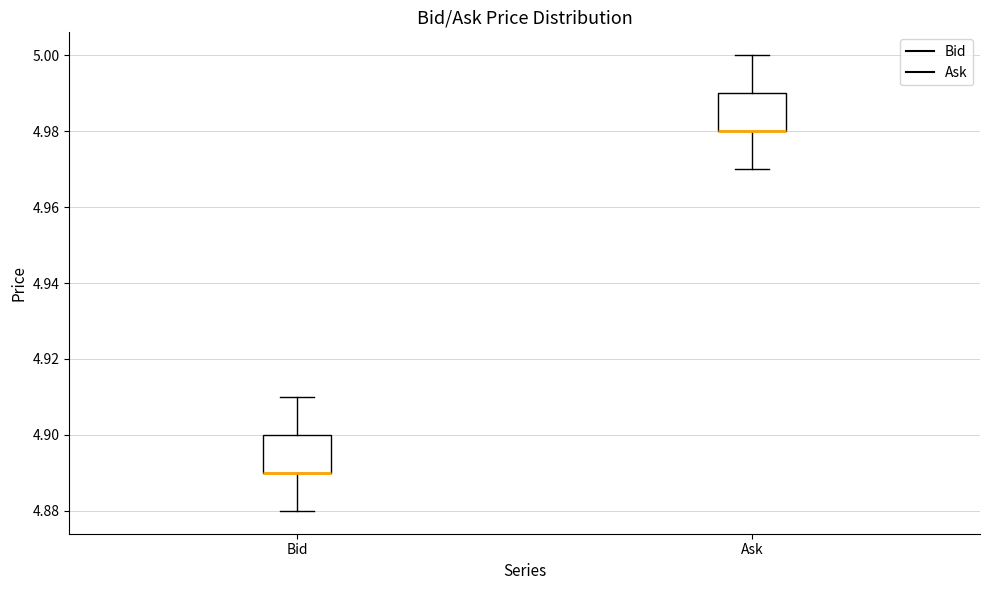

Reading left to right, read every box against the y-axis: the position of its median line, the range the box covers, and the ends of its whiskers. The values are not printed on the chart, so give them approximately, as read against the axis.

Bid: median 4.89 (drawn on the box's lower edge), box 4.89 to 4.90, whiskers 4.88 to 4.91
Ask: median 4.98 (drawn on the box's lower edge), box 4.98 to 4.99, whiskers 4.97 to 5.00